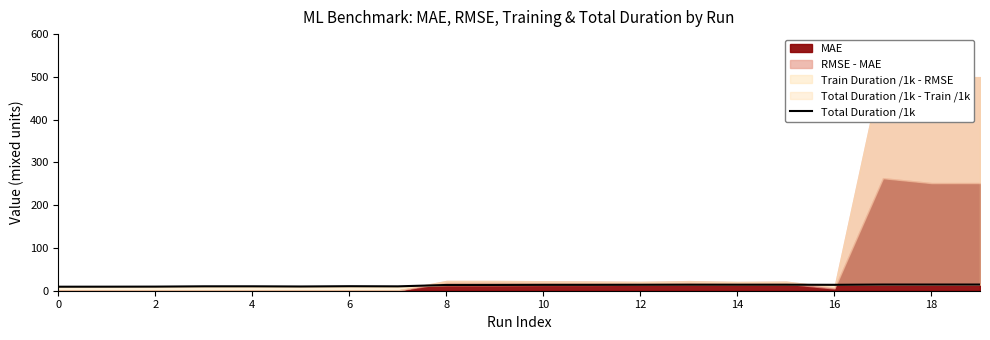

How many lines are shown in the chart?

1